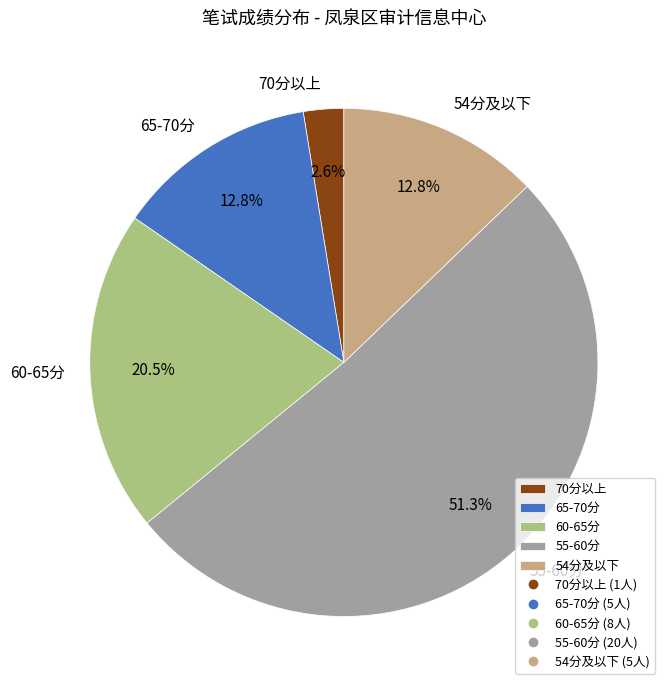

Count the number of slices in the pie.

5